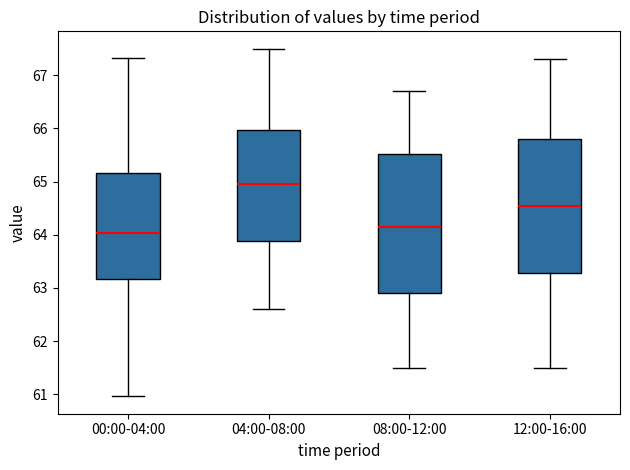

Reading left to right, transcribe this box plot: for each box, give where its median line is, the range the box spans, and where its two whiskers end, as read against the y-axis. The values are not printed on the chart, so give them approximately, as read against the axis.

00:00-04:00: median 64.0, box 63.2 to 65.2, whiskers 61.0 to 67.3
04:00-08:00: median 65.0, box 63.9 to 66.0, whiskers 62.6 to 67.5
08:00-12:00: median 64.2, box 62.9 to 65.5, whiskers 61.5 to 66.7
12:00-16:00: median 64.6, box 63.3 to 65.8, whiskers 61.5 to 67.3